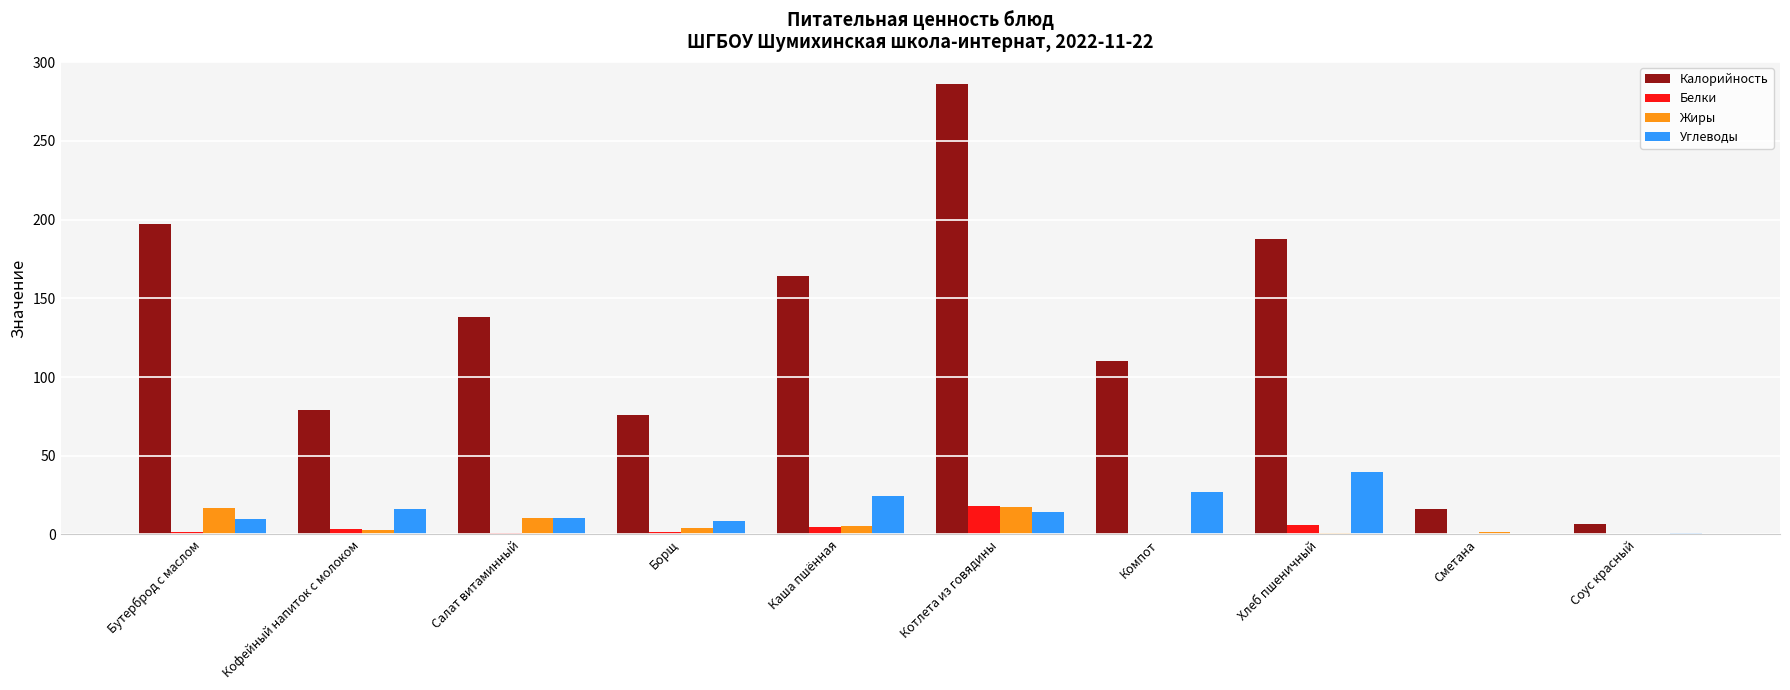

What is the maximum value for Углеводы?

39.4